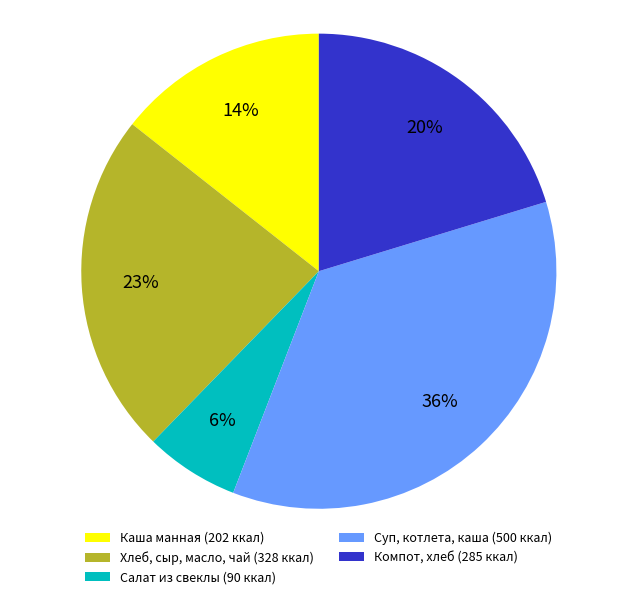

How many segments does this pie chart have?

5